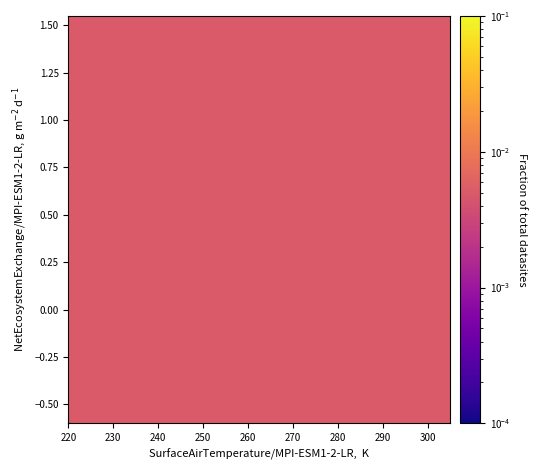

What is the range of X values (max minus min)?

67.8